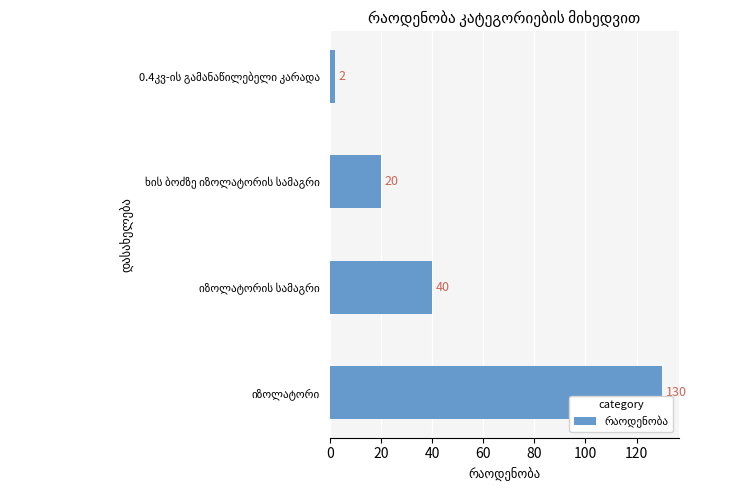

How many values are between 20 and 130?

3